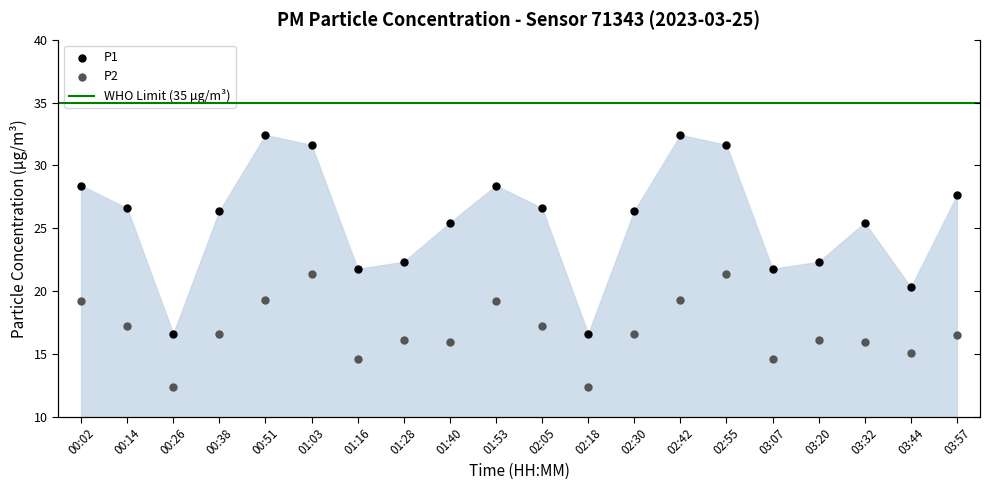

What are all the series names shown in the legend?

P1, P2